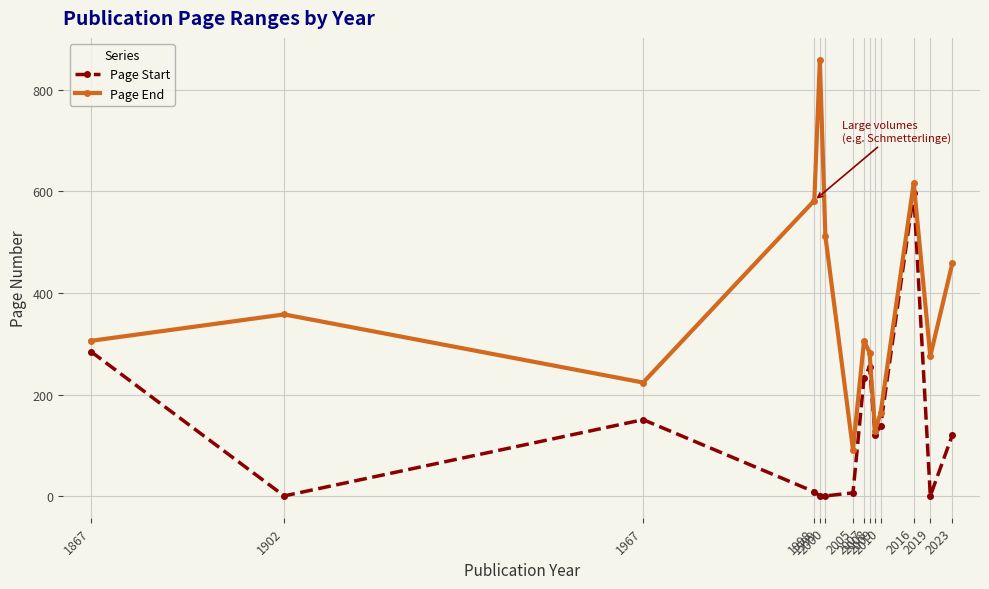

How many interior local peaks does the Page End series have?

4